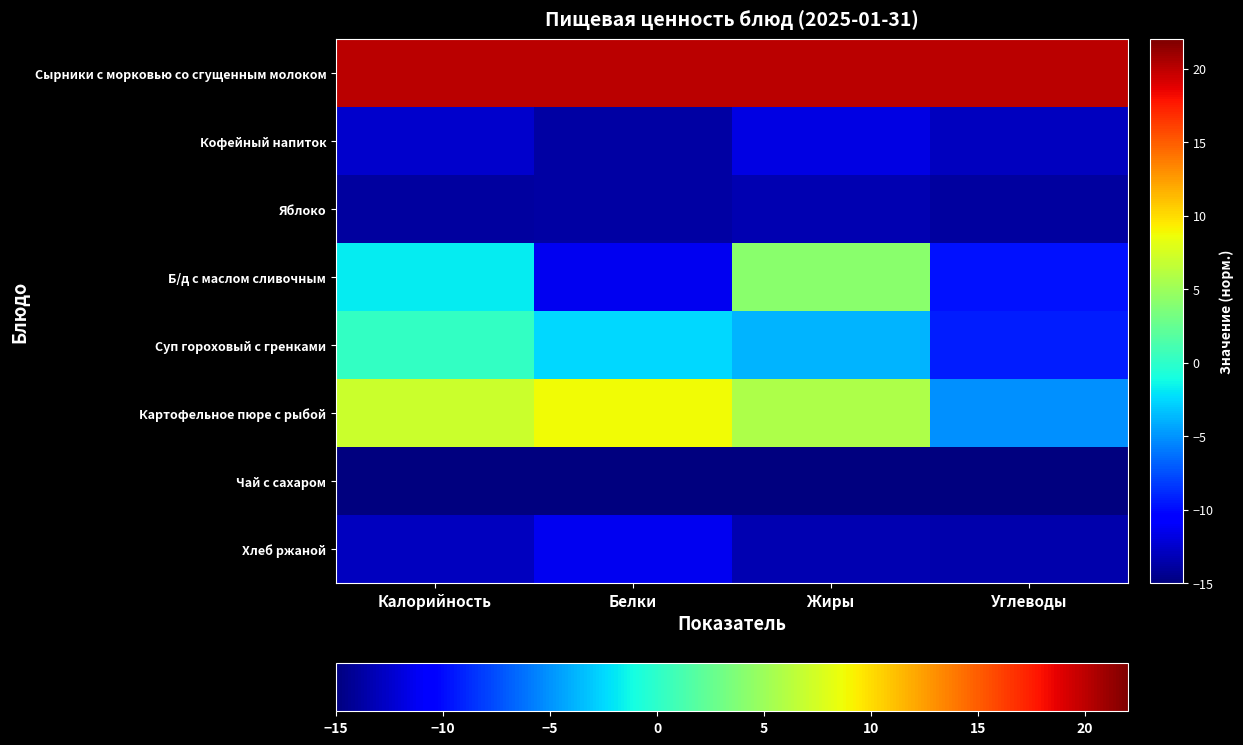

How many distinct data groups are displayed?

8